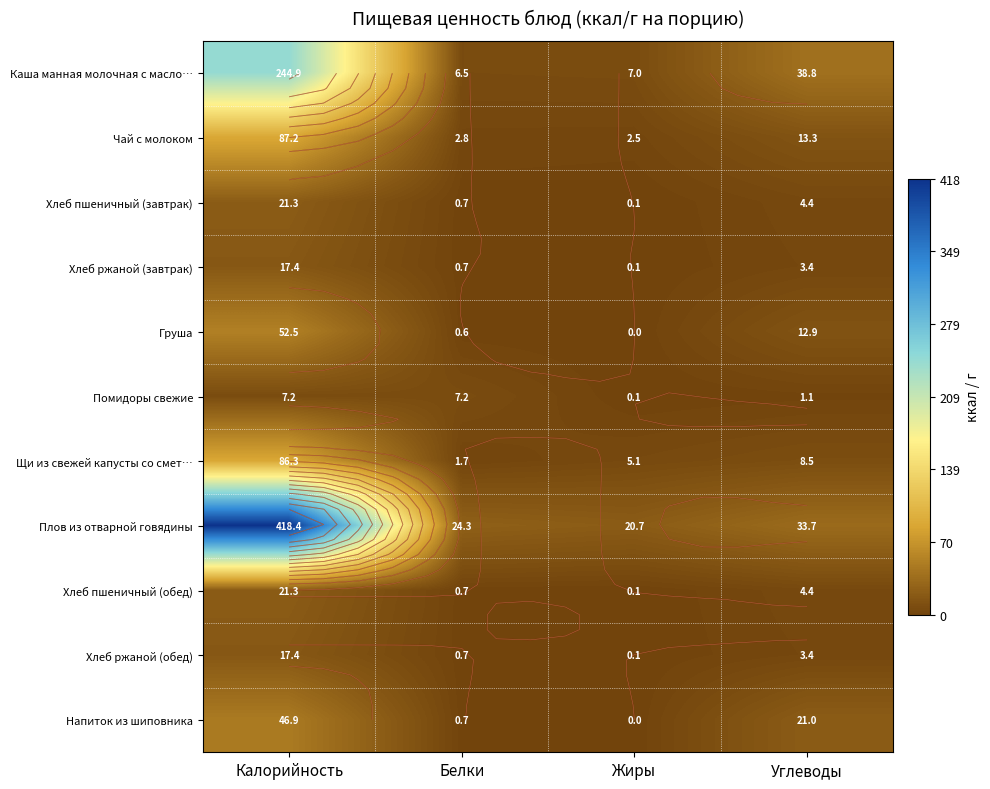

What is the total value across all series at Углеводы?

145.0